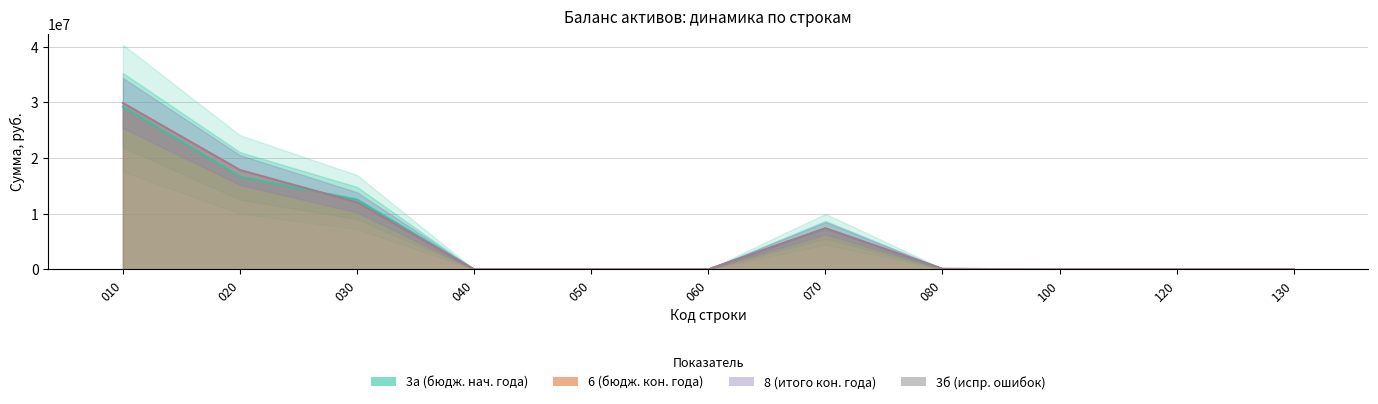

How many data points does each series have?

11